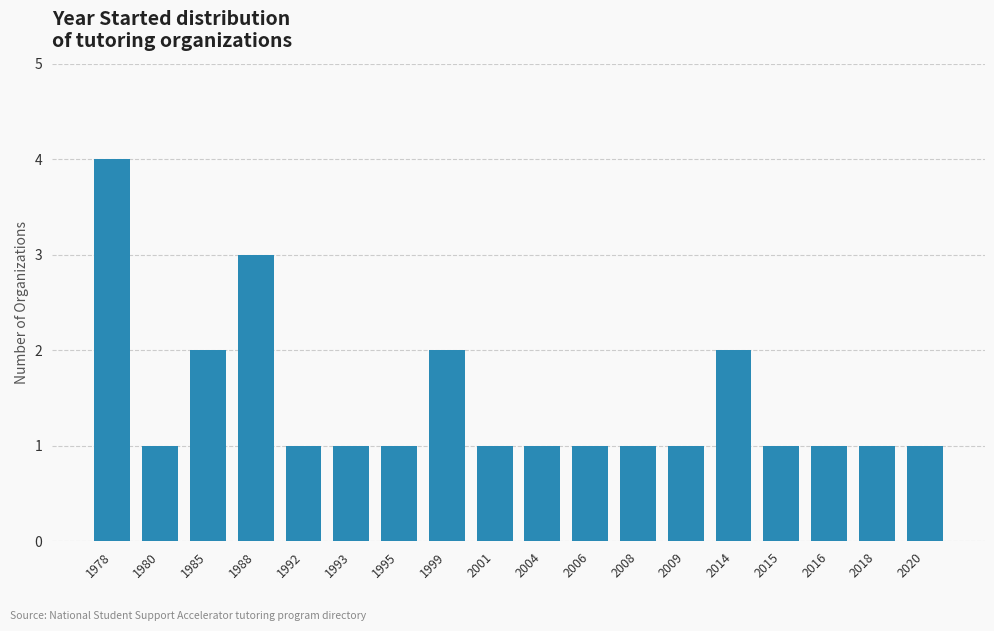

Approximately how many times larger is the value at 2020 compared to 2004?

1.0